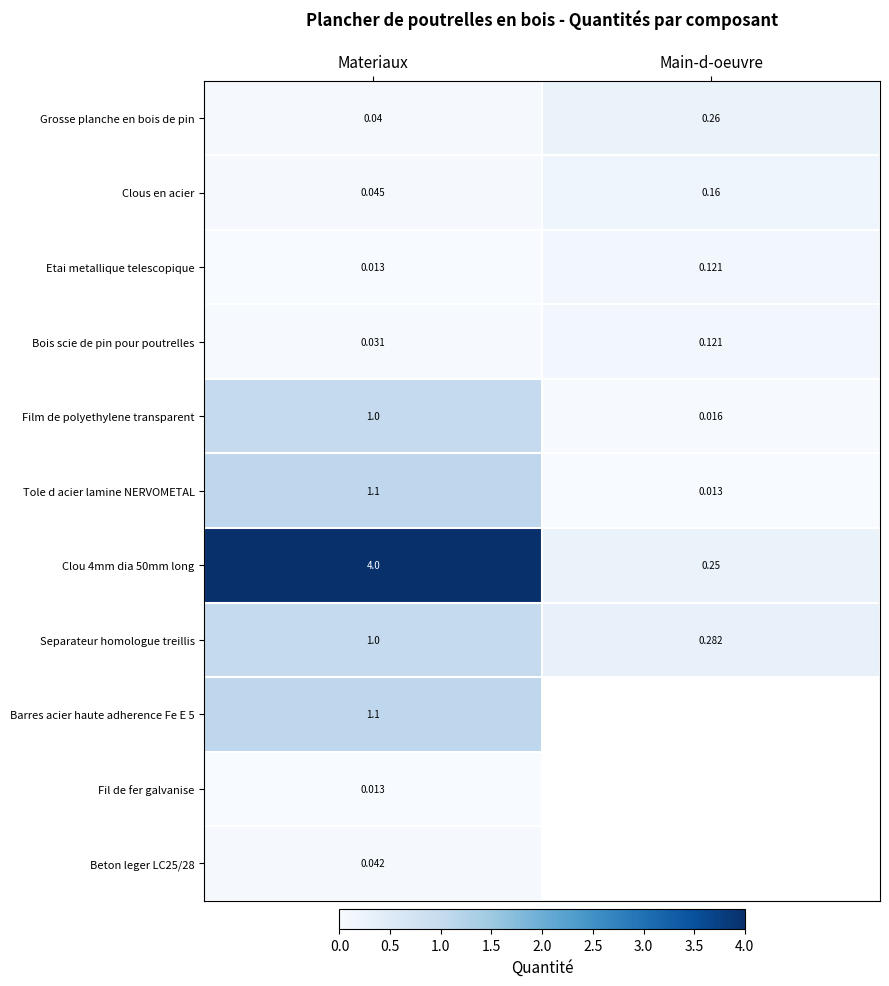

Rank the categories by Film de polyethylene transparent value from highest to lowest.

Materiaux, Main-d-oeuvre